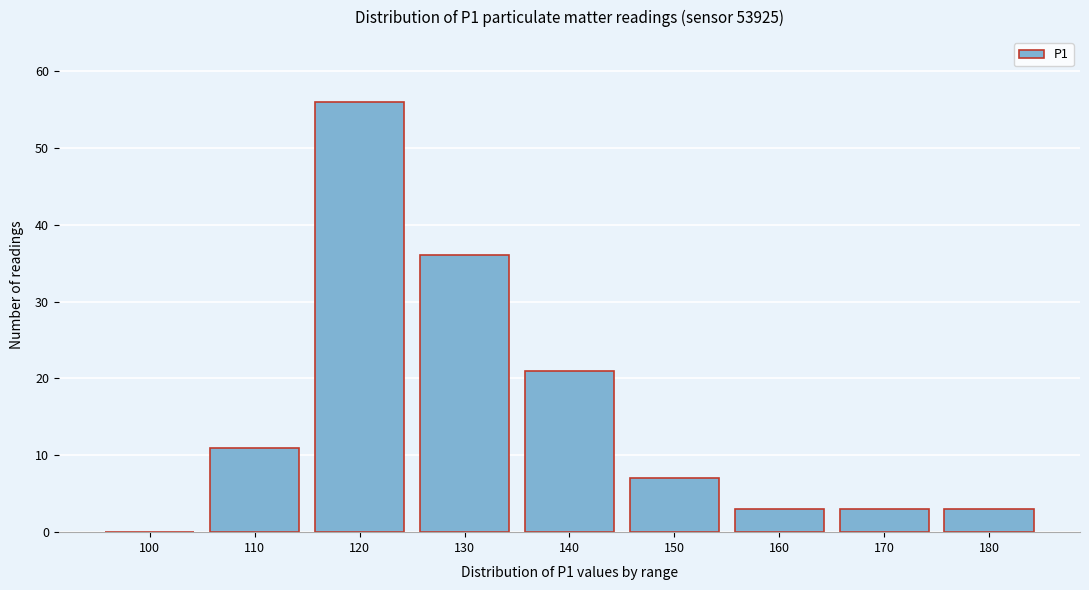

Reading left to right, transcribe all the data shown in this chart.

100=0	110=11	120=56	130=36	140=21	150=7	160=3	170=3	180=3